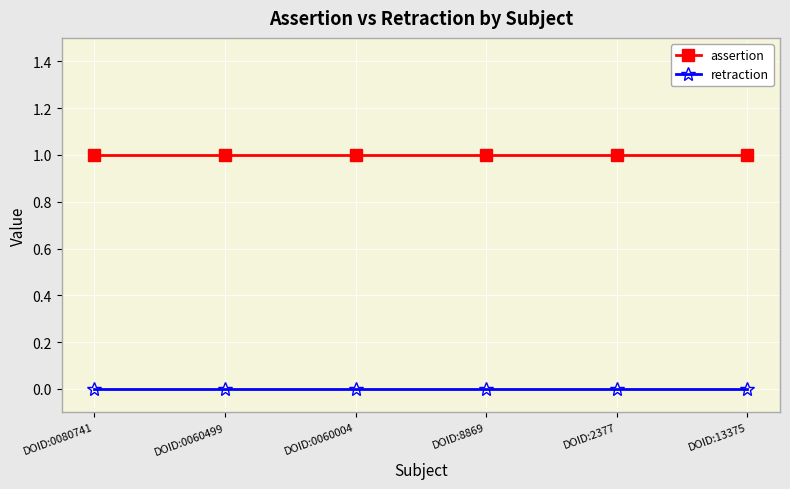

Is the value of retraction at DOID:0060004 greater than the value of assertion at DOID:2377?

No